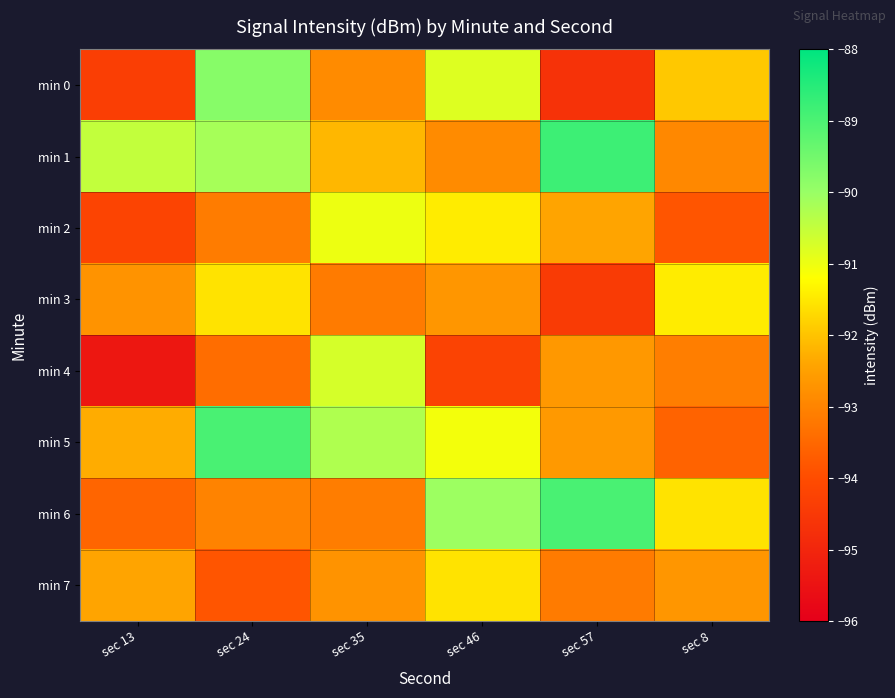

List the series in order of their peak value, highest first.

min 1, min 5, min 6, min 0, min 4, min 2, min 3, min 7